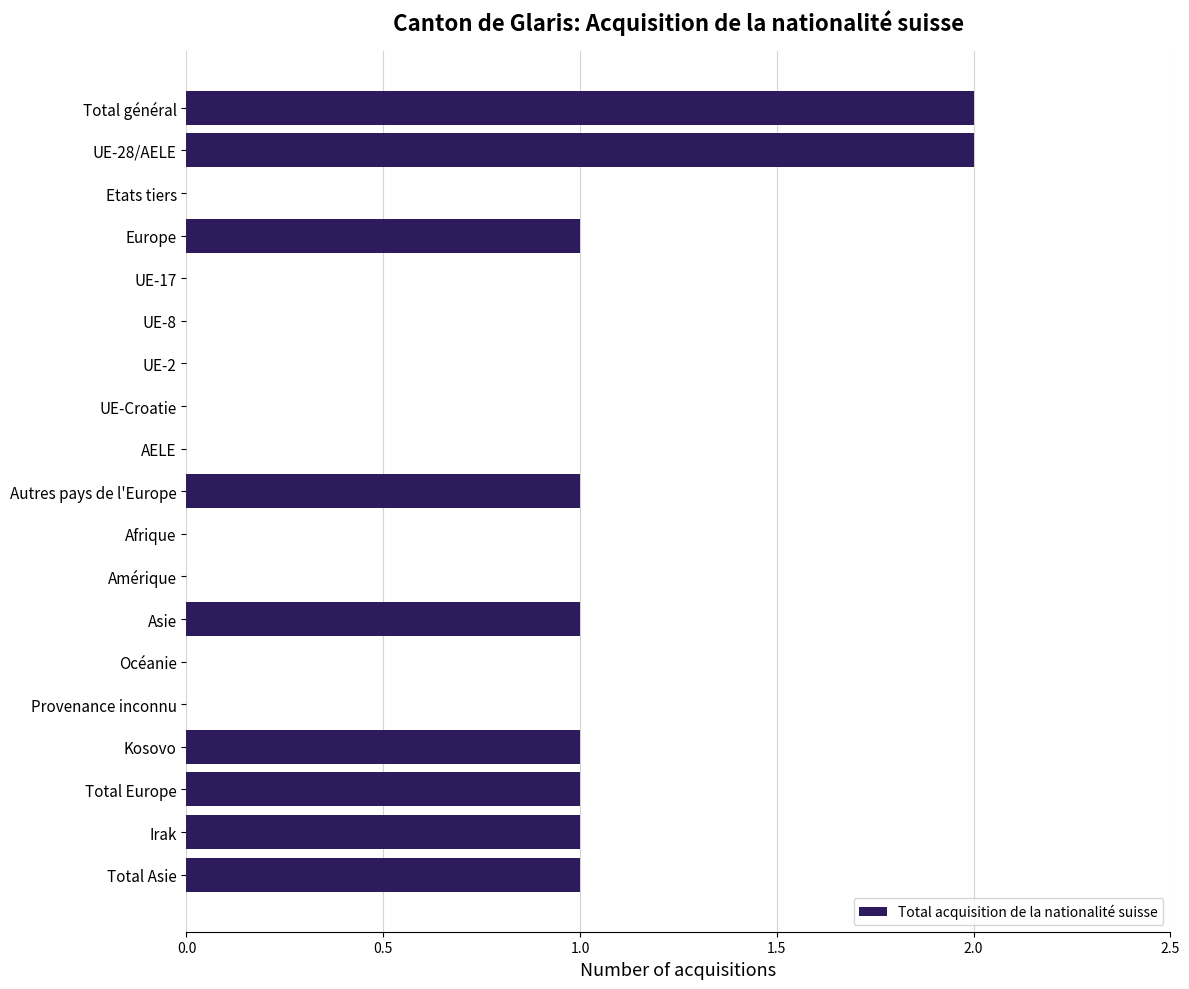

Which has a higher value, UE-28/AELE or Amérique?

UE-28/AELE